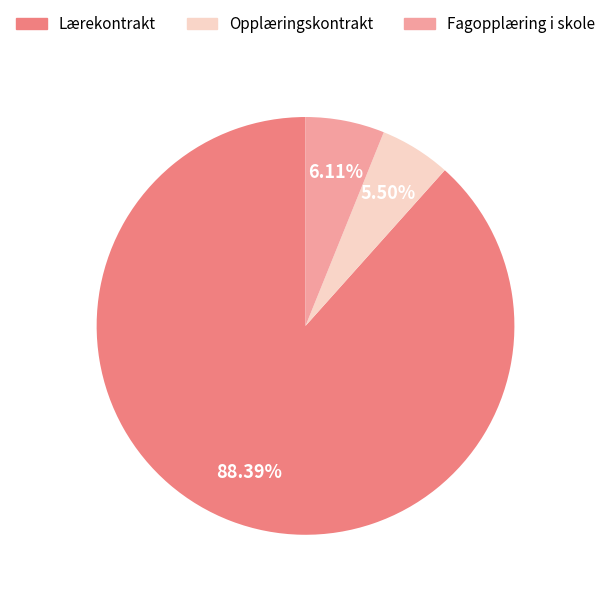

What is the ratio of the value at Fagopplæring i skole to the value at Opplæringskontrakt?

1.1